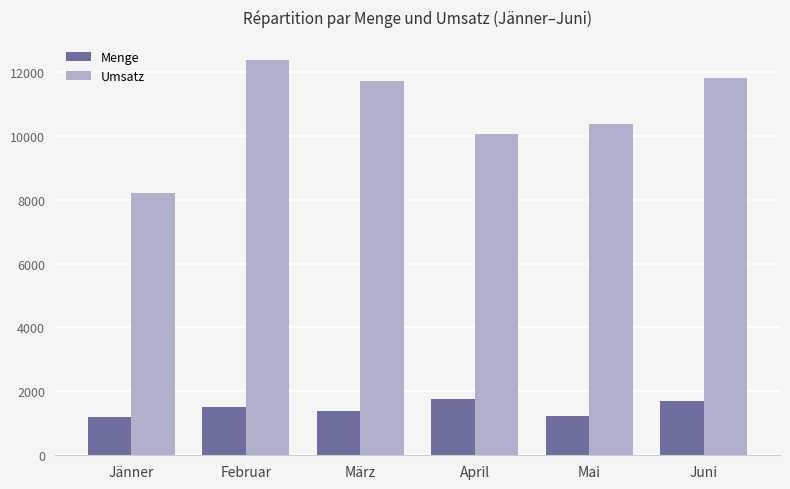

What is the lowest value of the Menge series?

1200